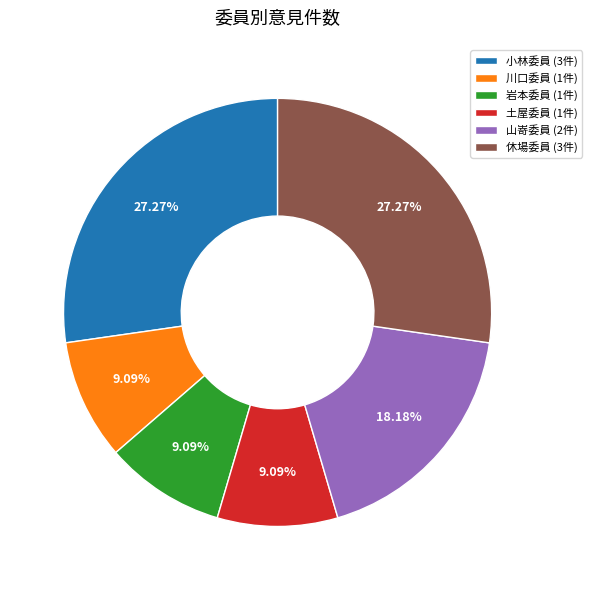

The 小林委員 slice represents 20% of the pie. True or false?

False